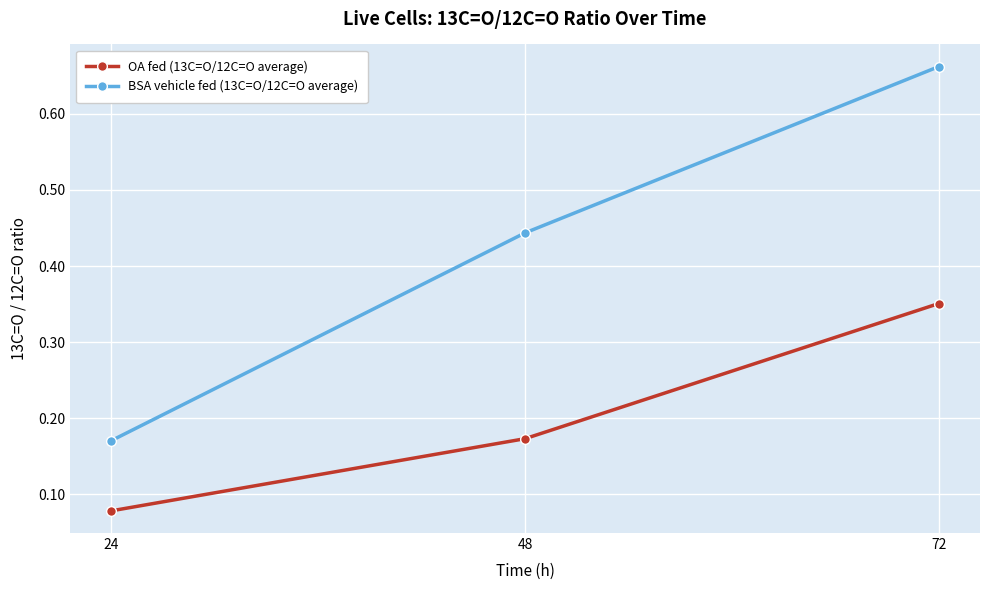

Which category has the lowest value in the BSA vehicle fed (13C=O/12C=O average) series?

24